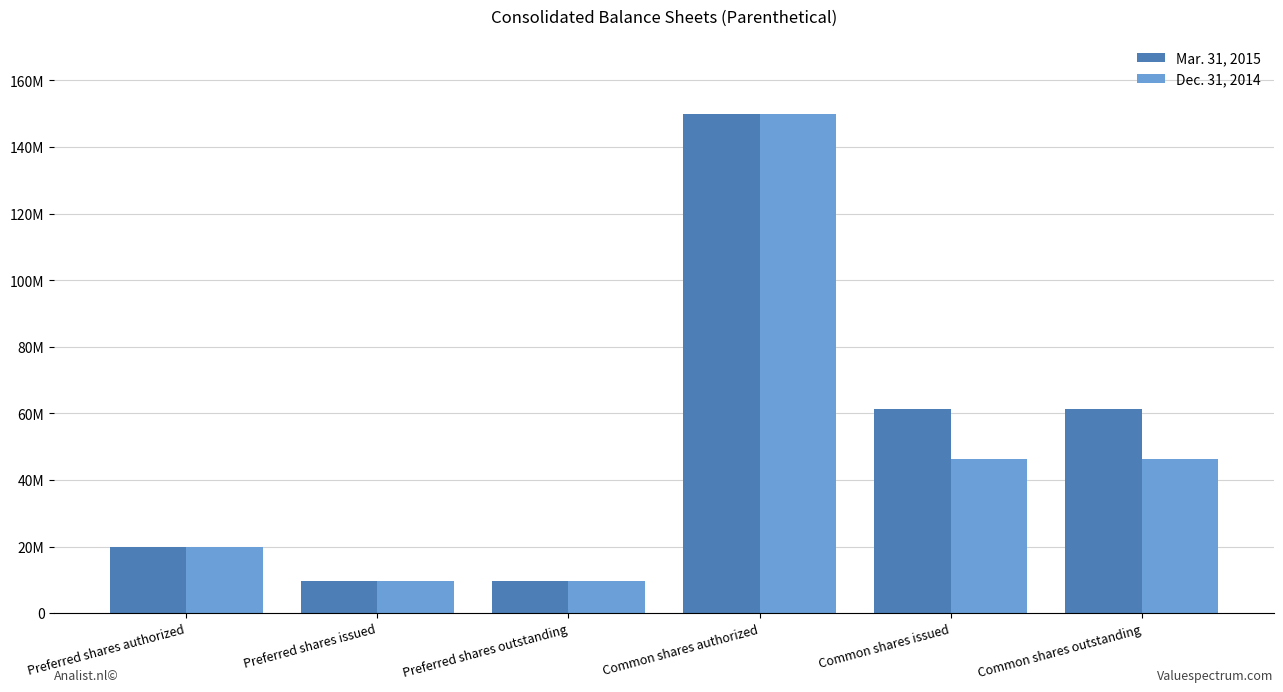

Does the chart contain stacked bars?

No